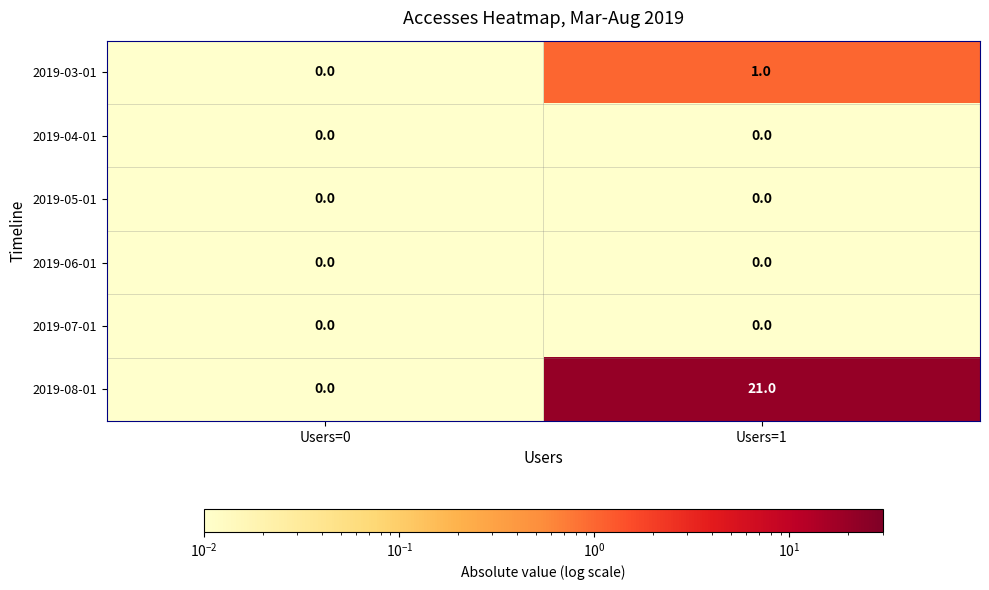

Count the number of data series in this chart.

6